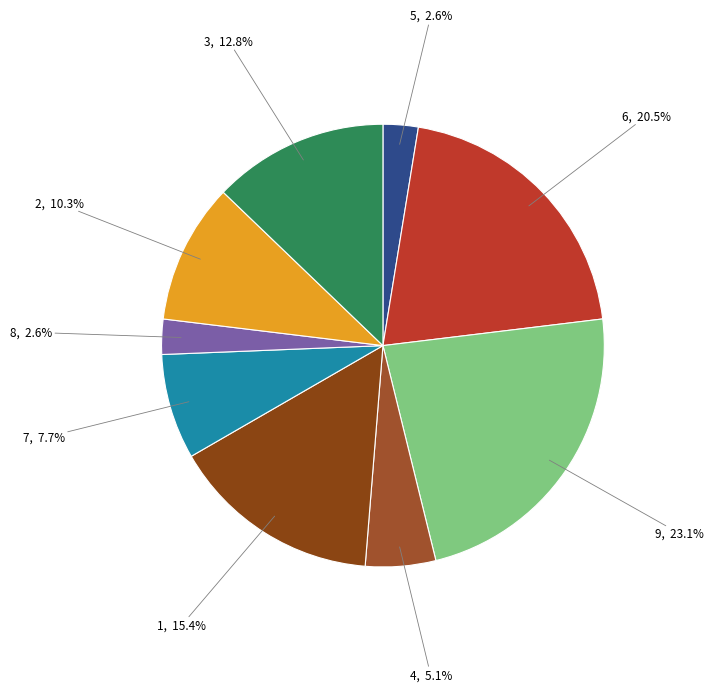

Is the sum of 4 and 9 greater than half?

No